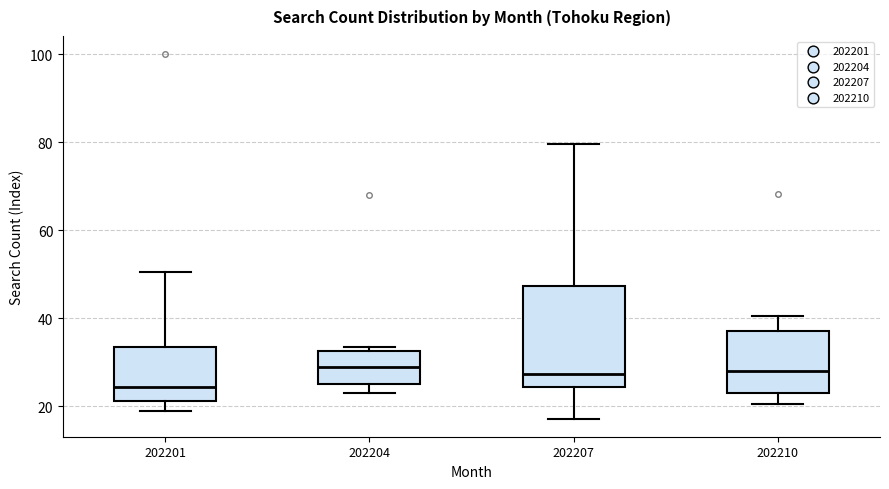

Which box's median line is the lowest?

202201